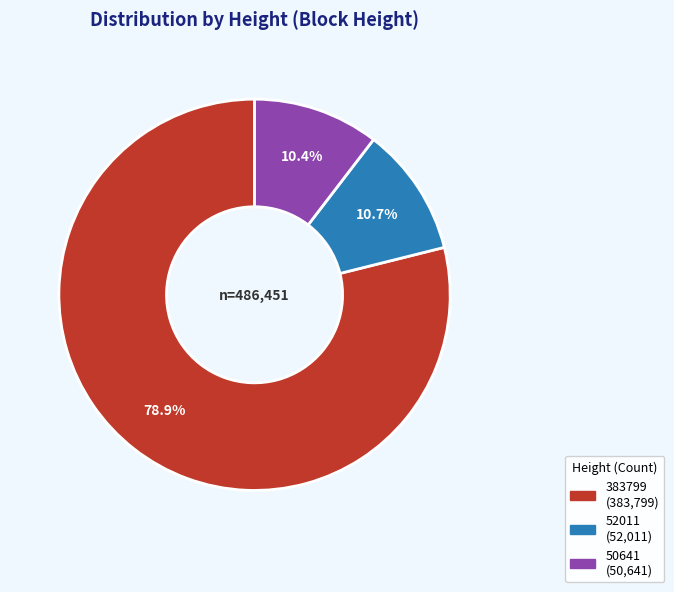

How many segments does this pie chart have?

3